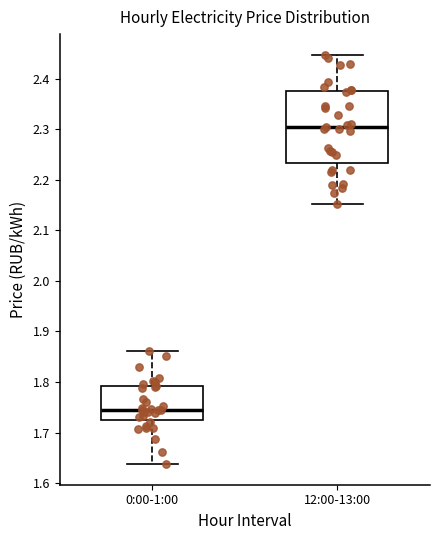

Which box's median line is the highest?

12:00-13:00